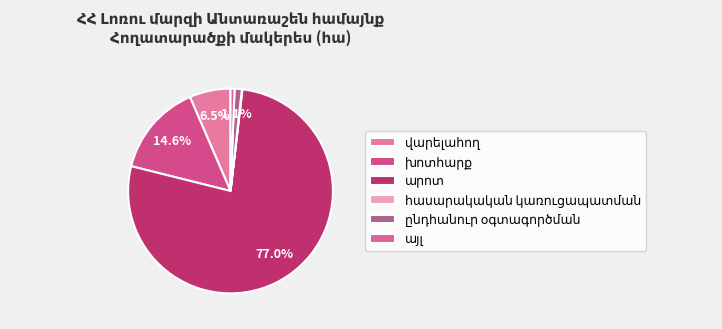

What is the change in value from վարելահող to ընդհանուր օգտագործման?

-15.8